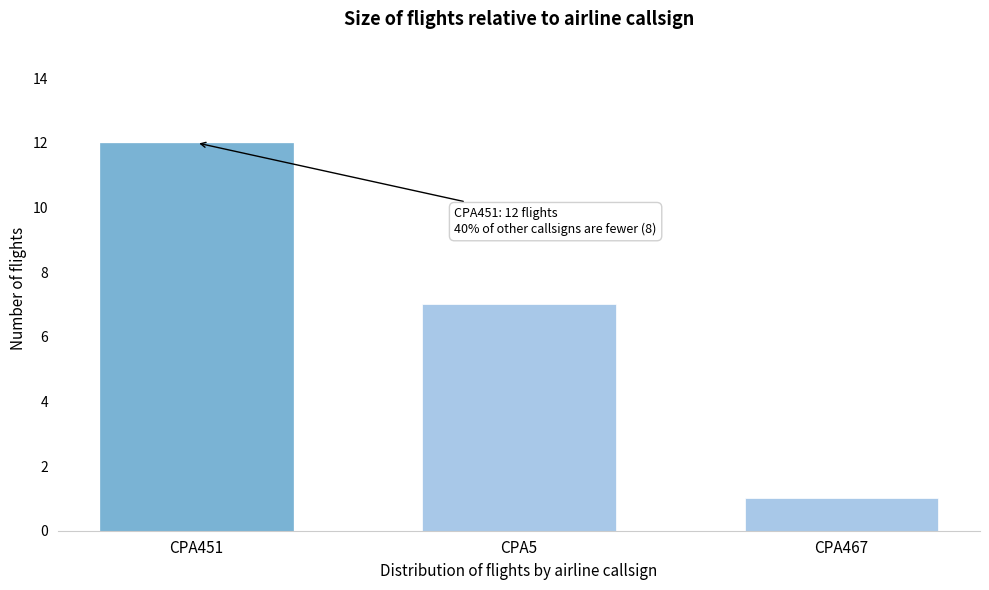

Reading left to right, list all the values displayed in this chart.

CPA451=12	CPA5=7	CPA467=1